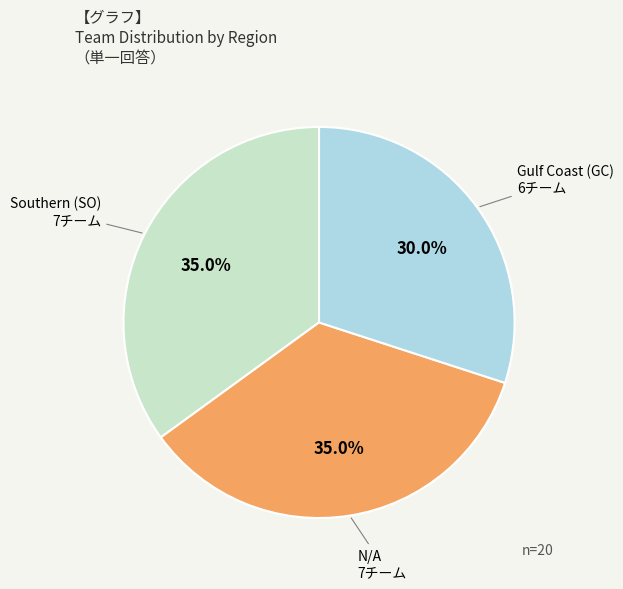

Does any single category account for the majority?

No